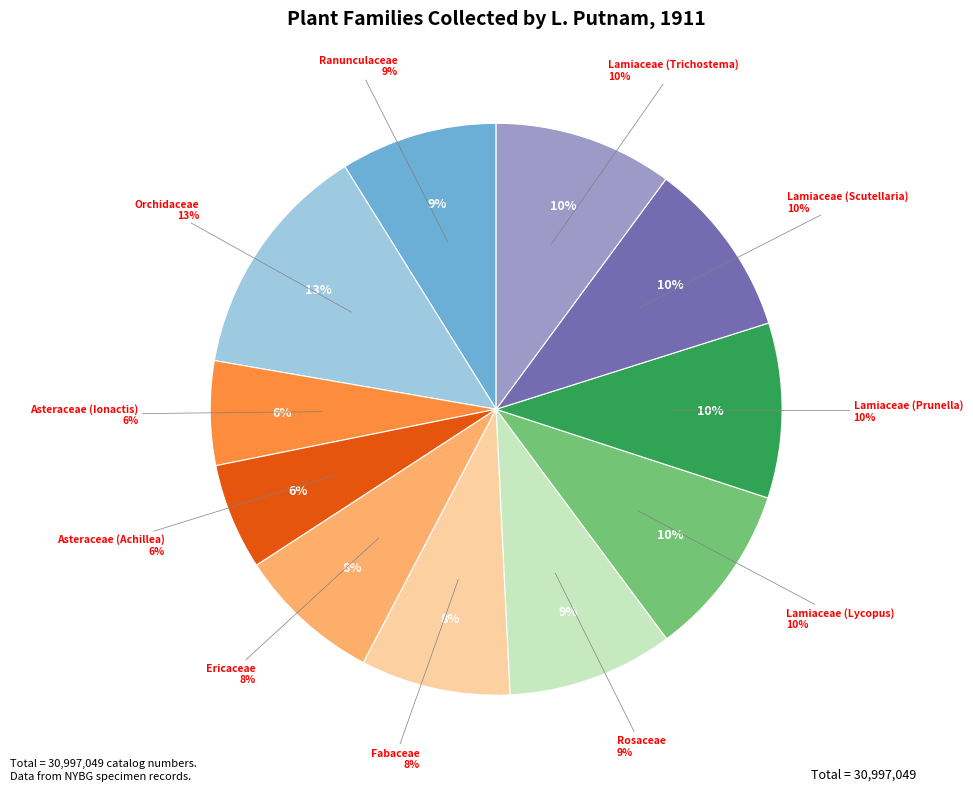

What percentage do Asteraceae (Achillea) and Ericaceae together represent?

14.2%